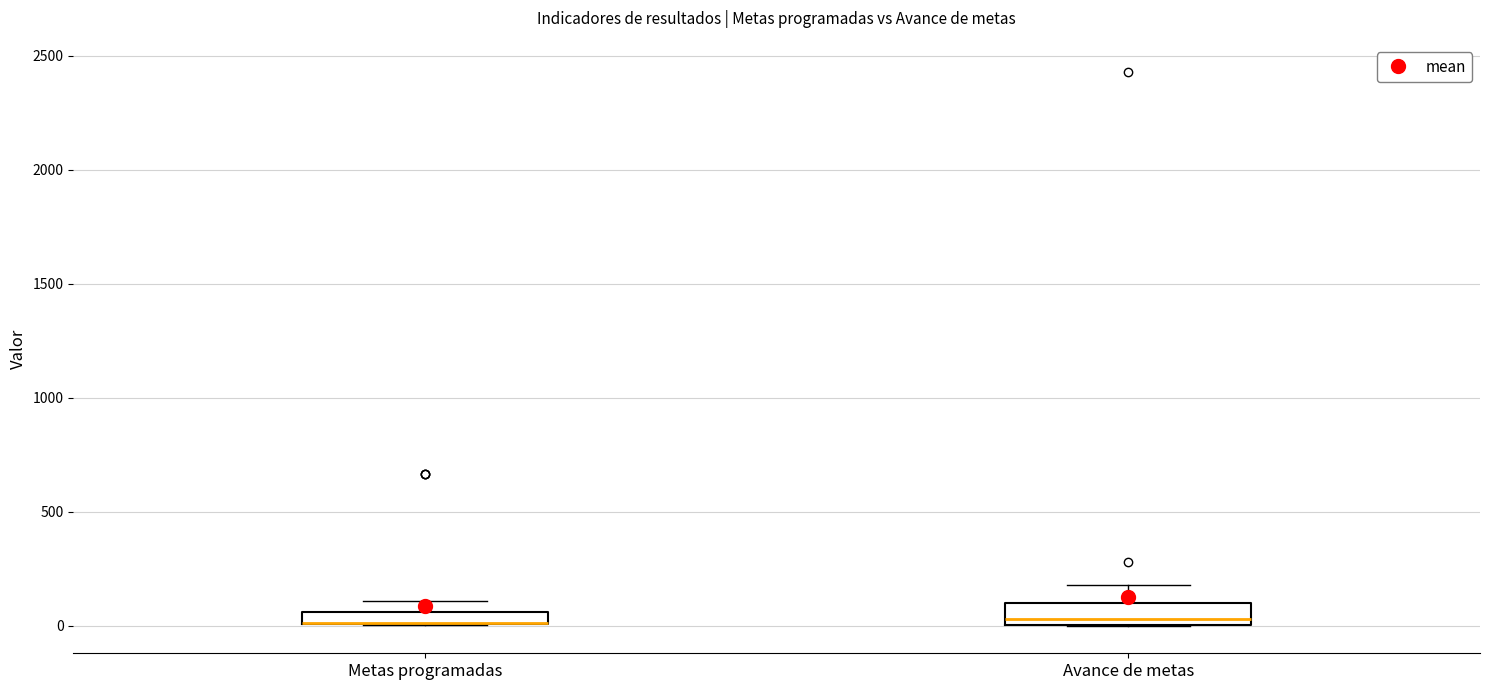

Where is the lower edge of the box for Metas programadas on the y-axis? The values are not printed on the chart, so give them approximately, as read against the axis.

0